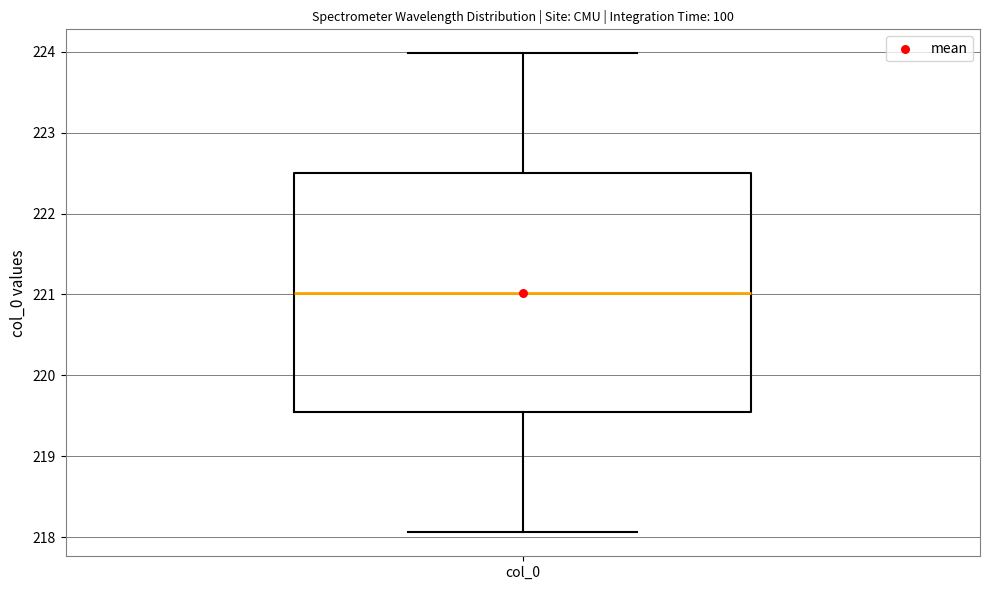

Read this box plot against the y-axis: the position of the median line, the range covered by the box, and the ends of both whiskers. The values are not printed on the chart, so give them approximately, as read against the axis.

median 221.0, box 219.5 to 222.5, whiskers 218.1 to 224.0